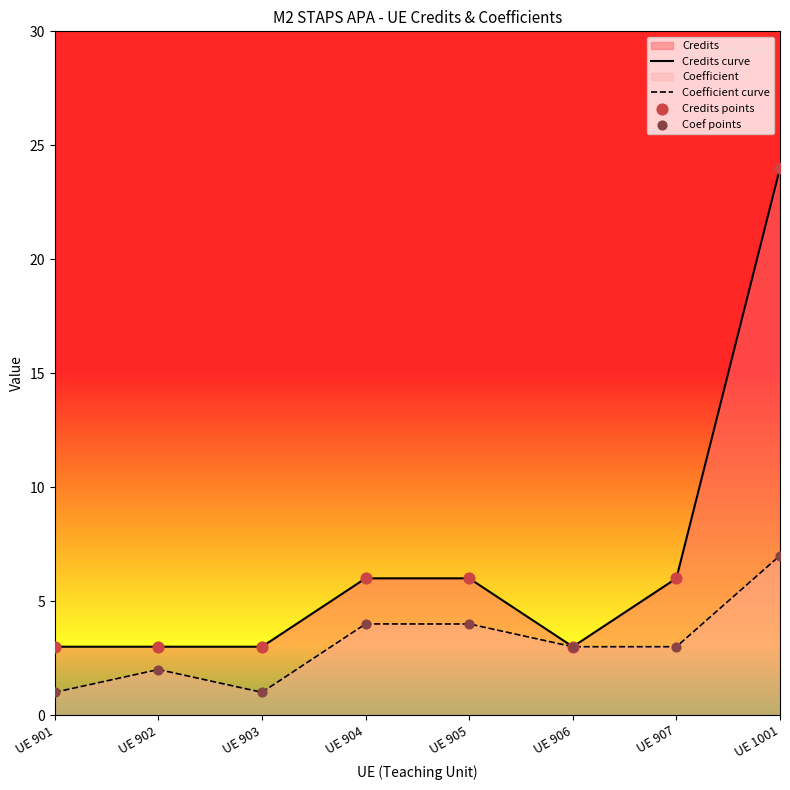

What is the change in value from UE 904 to UE 907?

-1